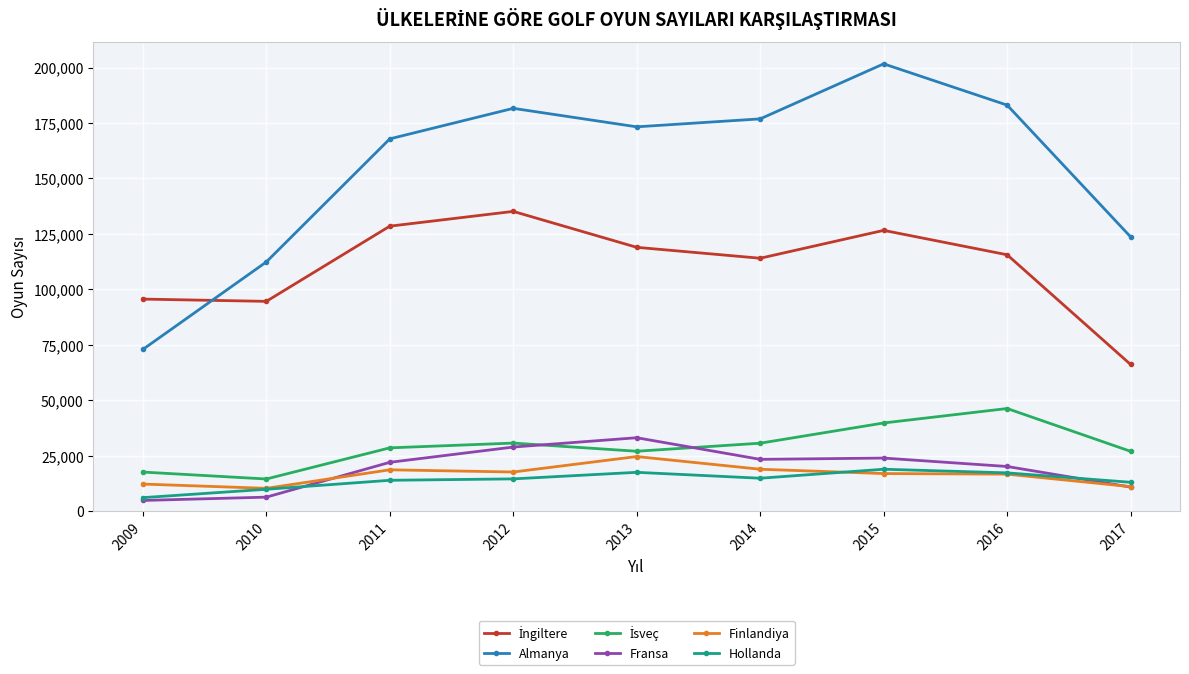

How many interior local valleys does the Almanya series have?

1